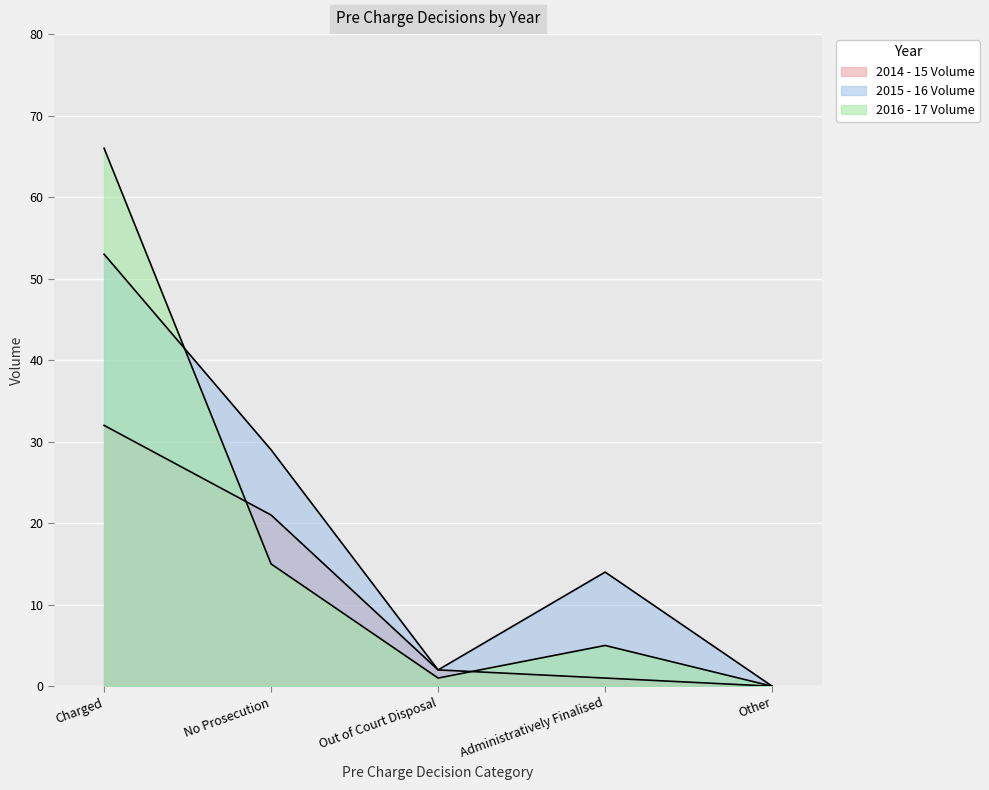

How many positive values does the 2016 - 17 Volume series have?

4